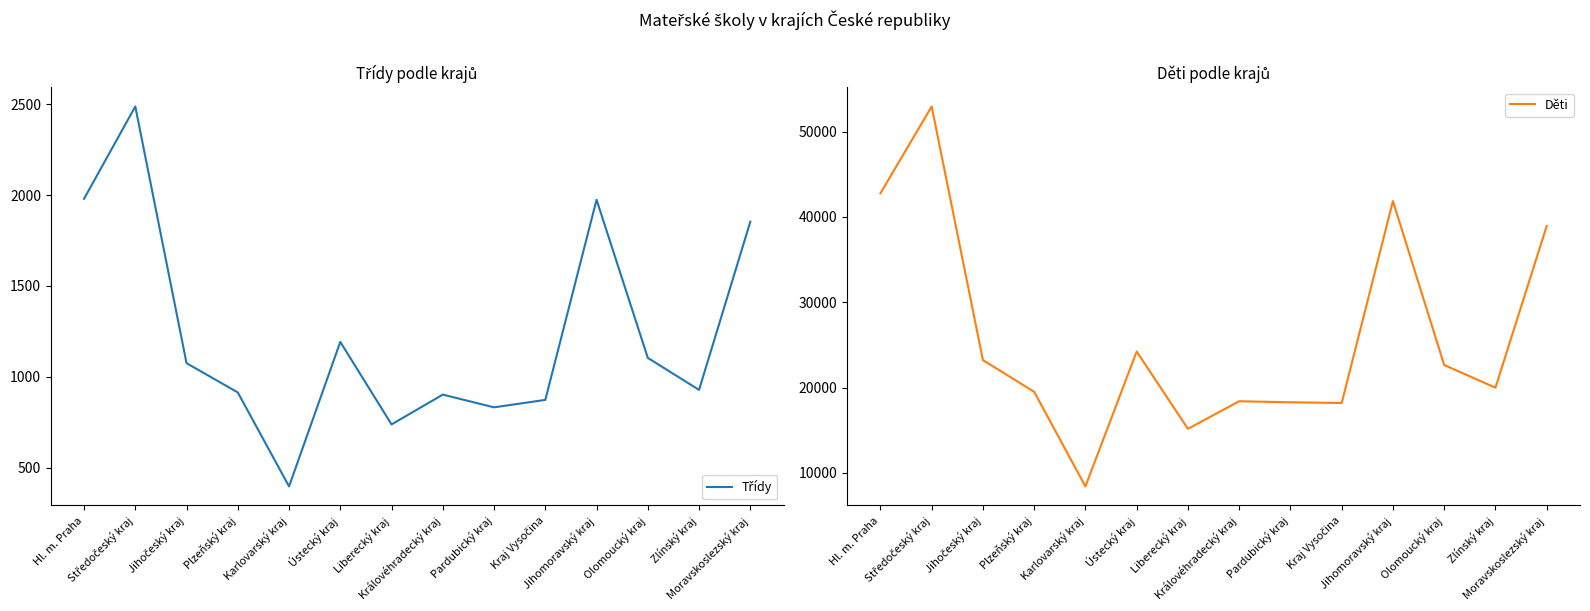

Rank the series by their average value, from lowest to highest.

Třídy, Děti